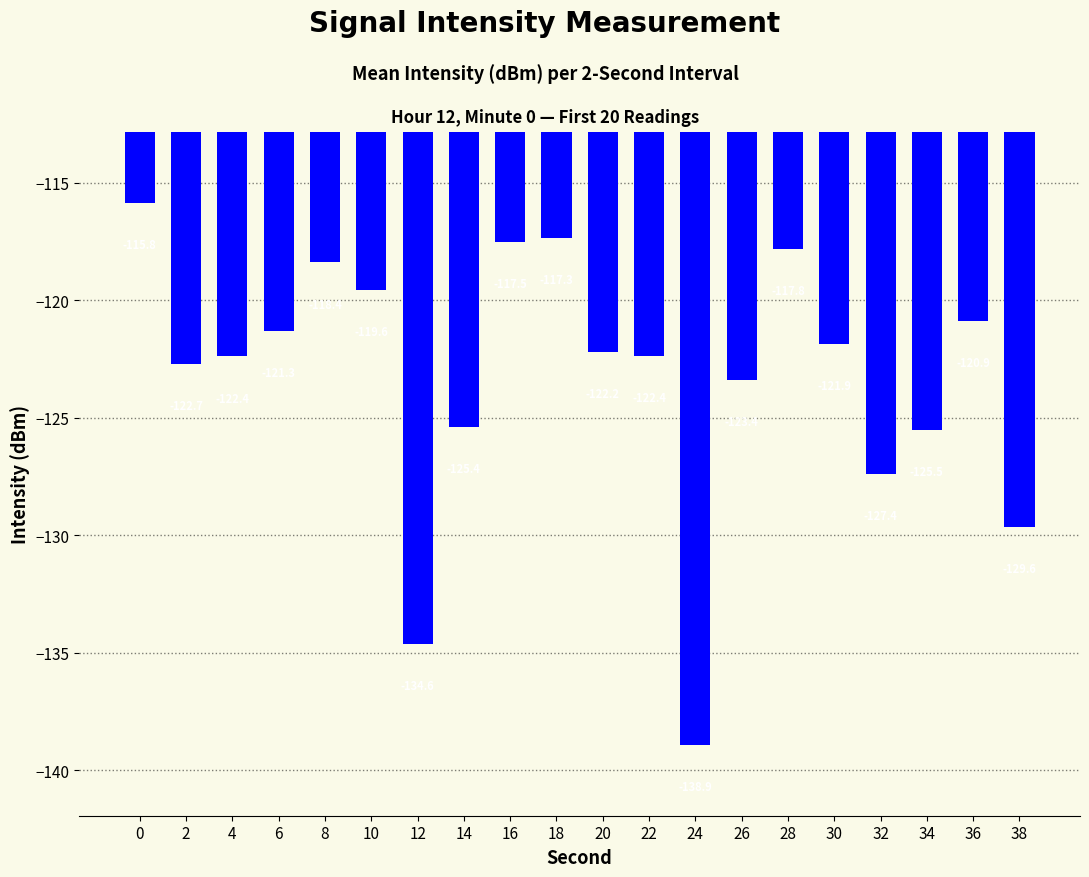

Reading left to right, transcribe all the data shown in this chart.

-115.8	-122.7	-122.4	-121.3	-118.4	-119.6	-134.6	-125.4	-117.5	-117.3	-122.2	-122.4	-138.9	-123.4	-117.8	-121.9	-127.4	-125.5	-120.9	-129.6